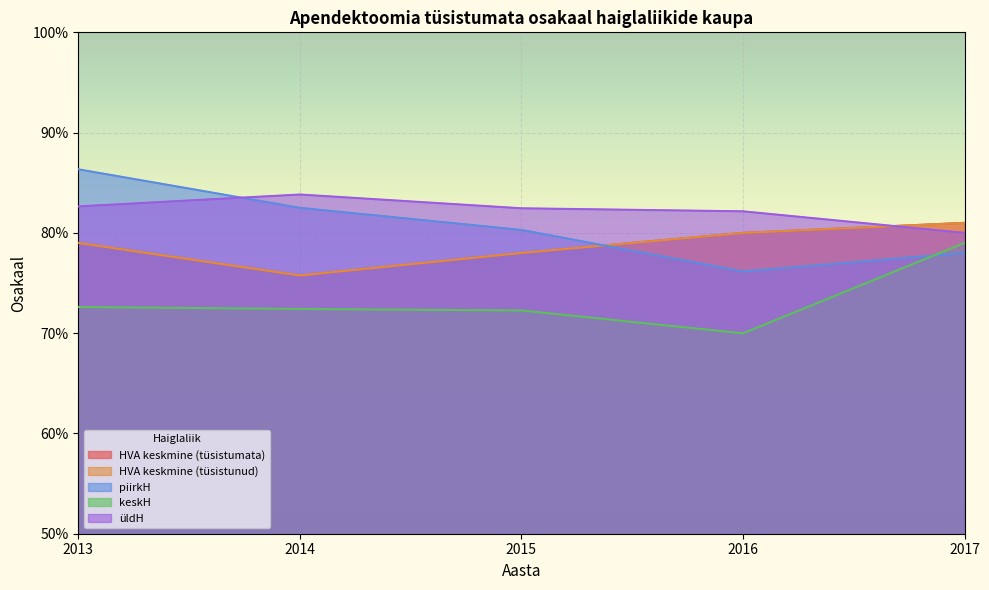

True or false: HVA keskmine (tüsistumata) has more than 1 points higher than both neighbors.

False